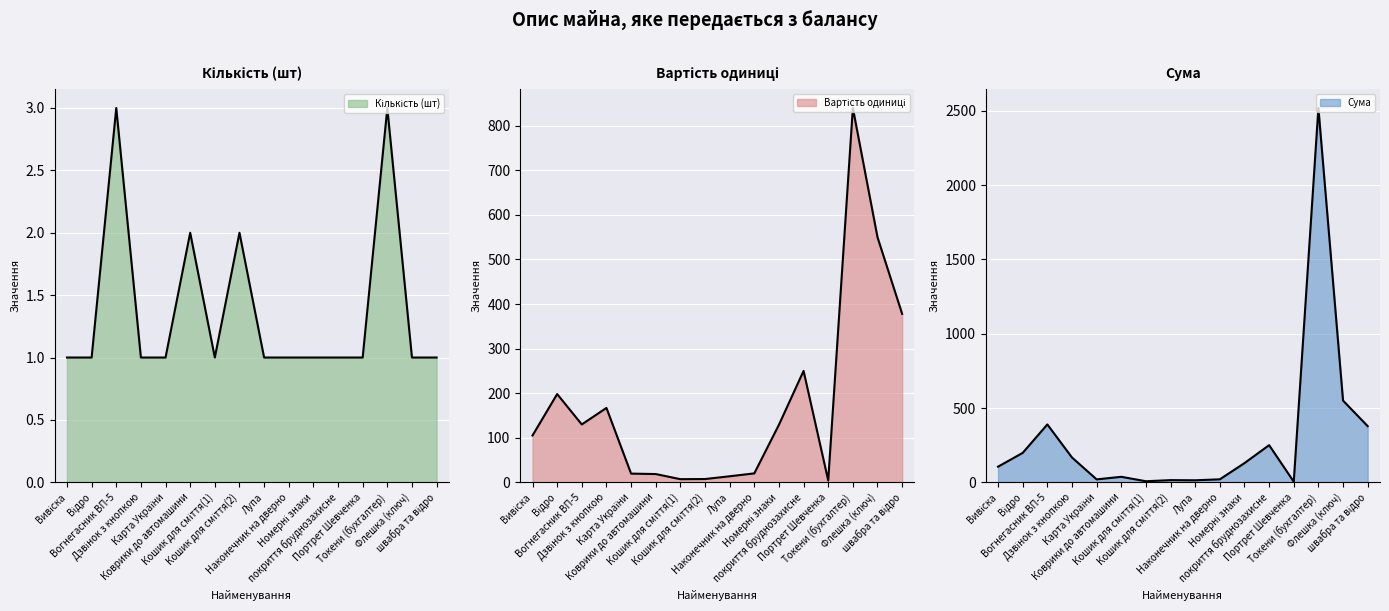

The value of Вартість одиниці at покриття бруднозахисне is 362.8. True or false?

False